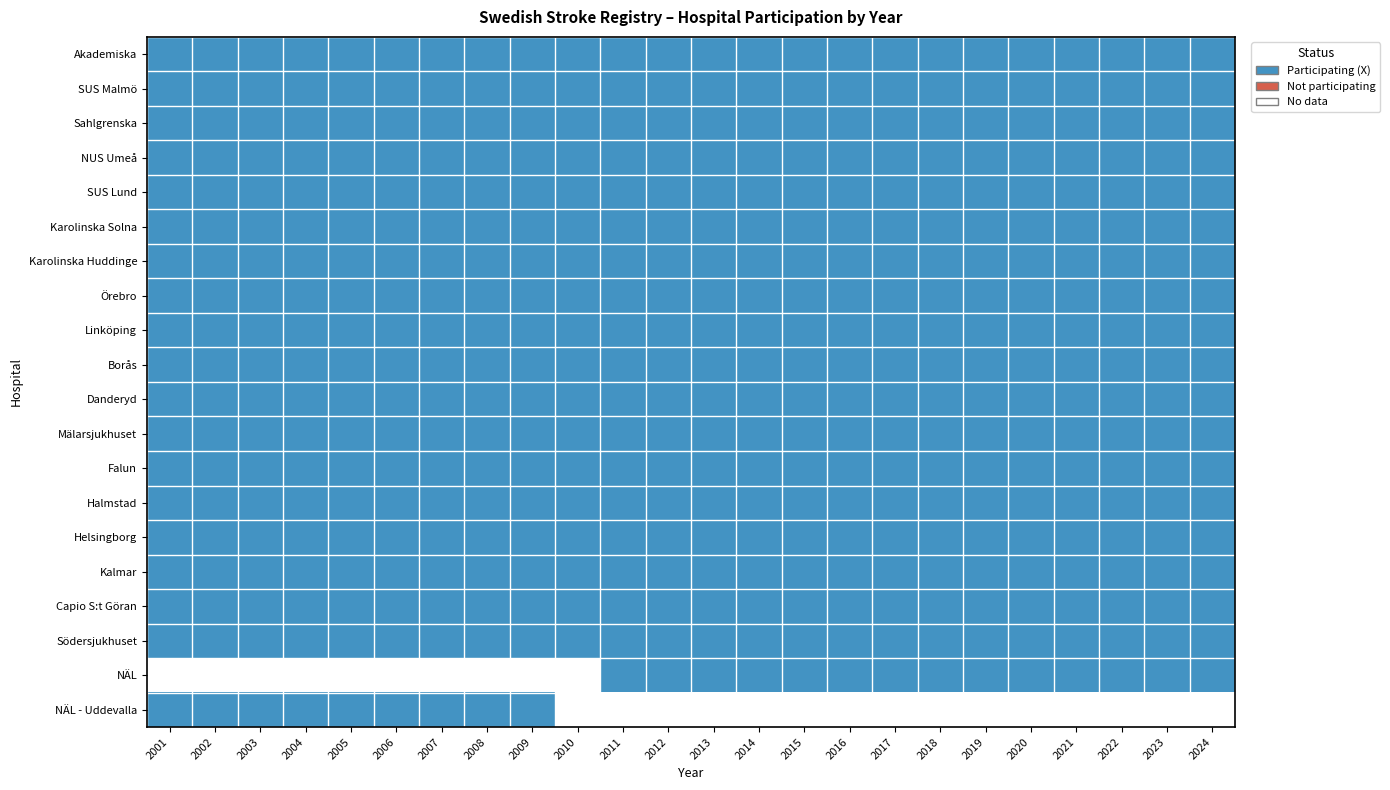

Is the value of Sahlgrenska at 2018 greater than the value of Helsingborg at 2022?

No